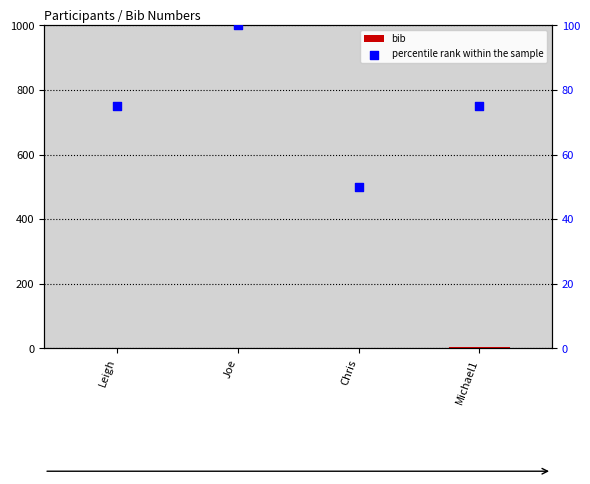

At how many categories does at least one series exceed 35?

4